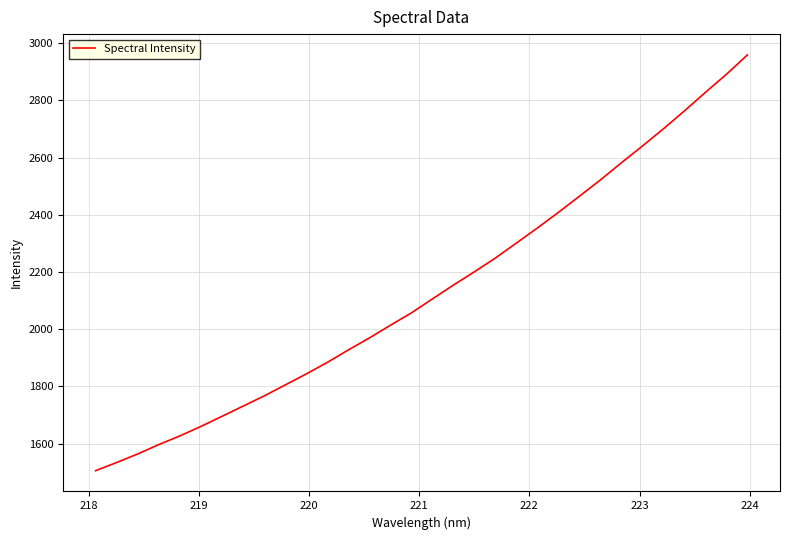

What is the minimum value shown in the chart?

1505.8